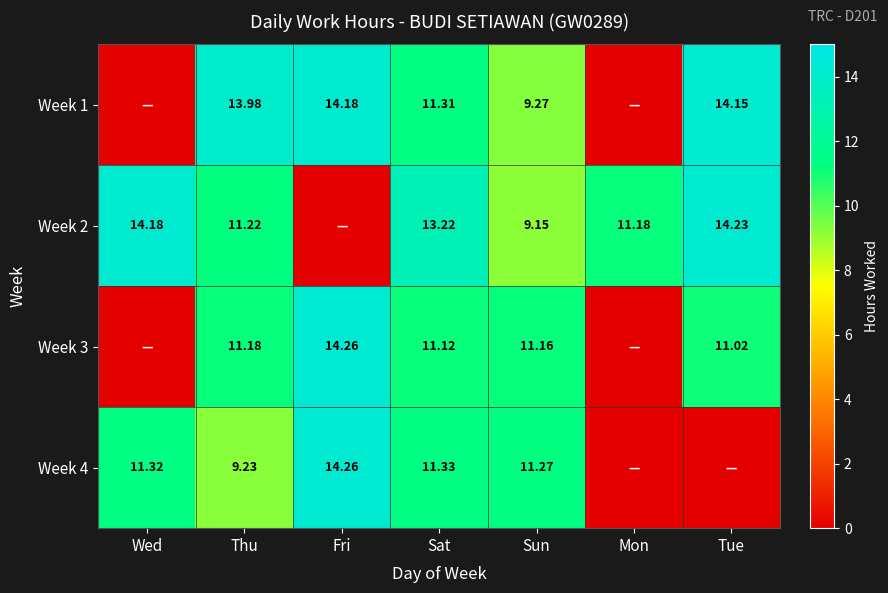

What is the average value of the Week 1 series?

9.0